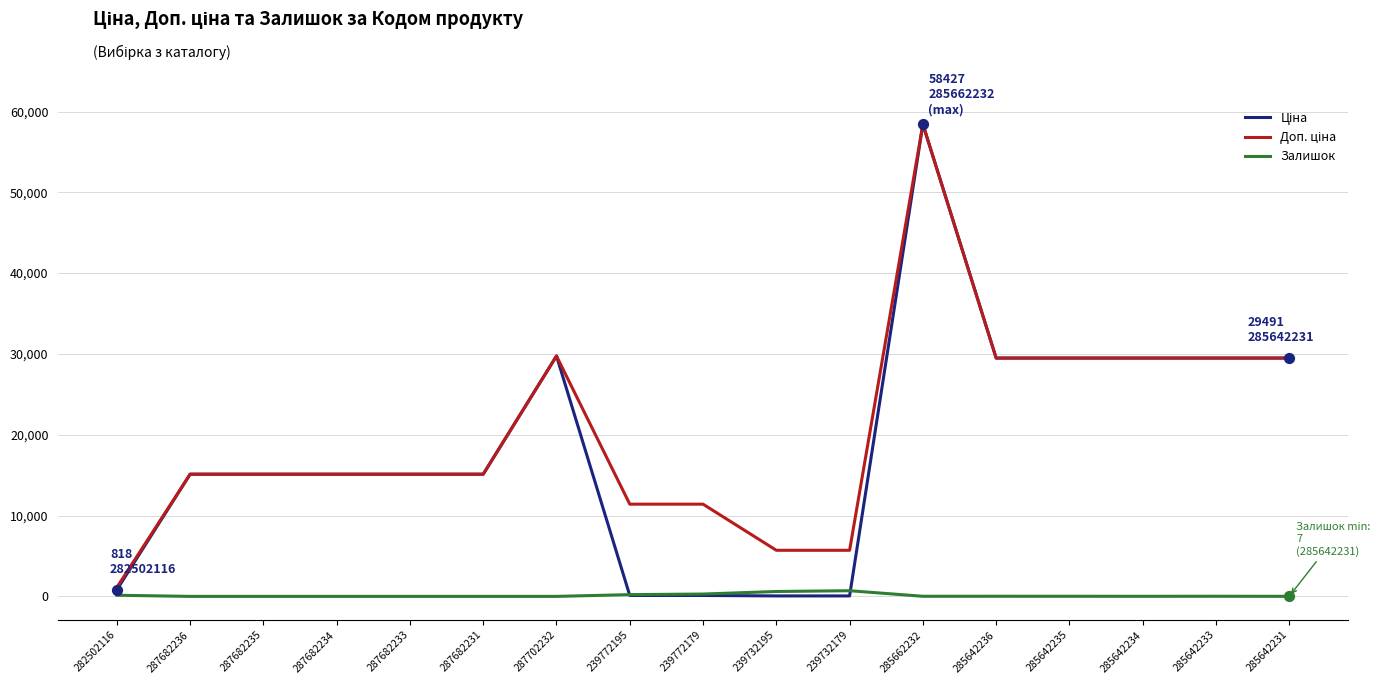

What is the total value across all series at 287682235?

30240.0